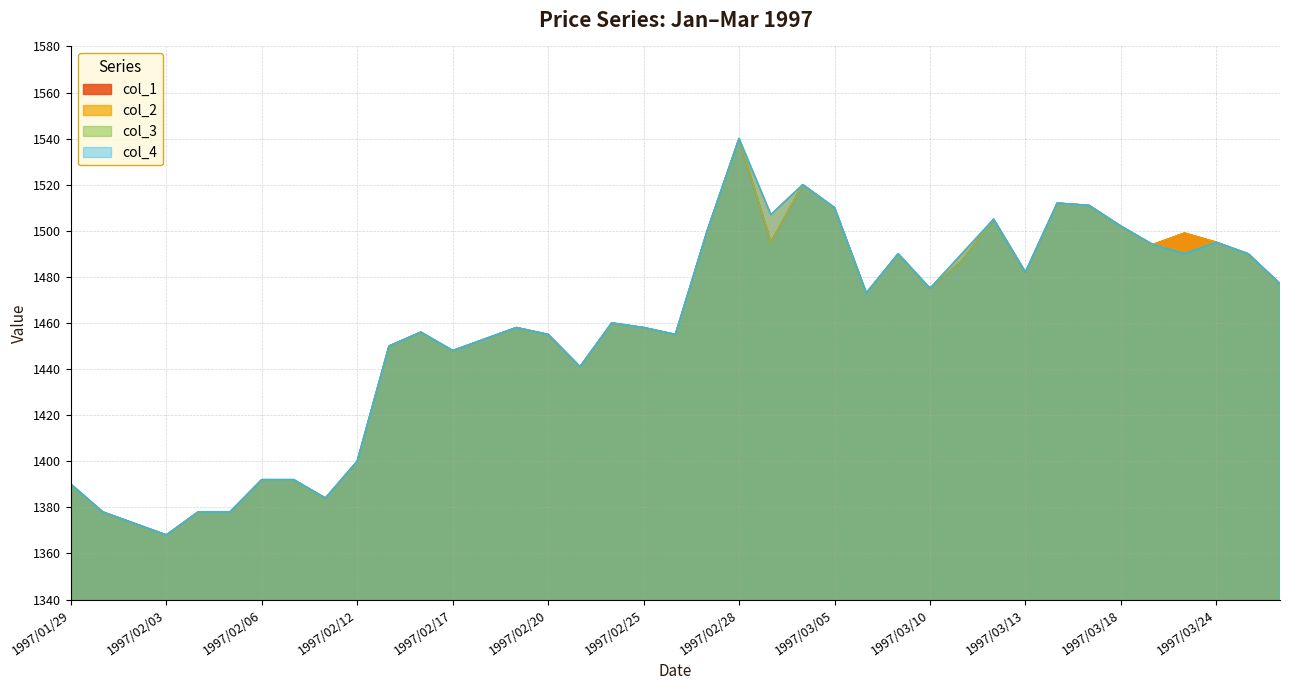

At 1997/02/28, list the series in order from smallest to largest.

col_1, col_2, col_3, col_4